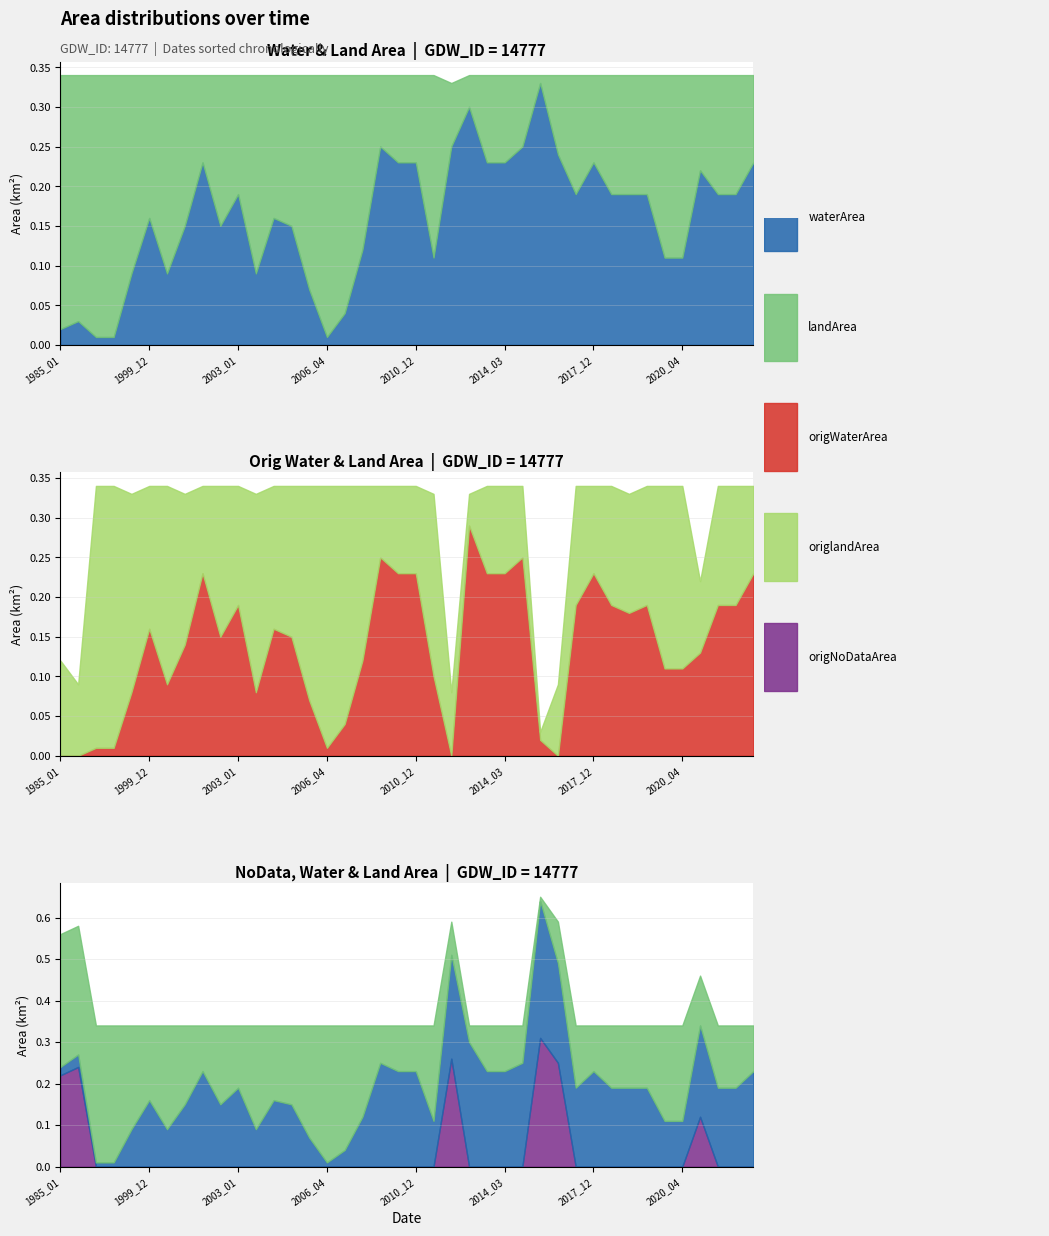

What is the sum of the waterArea values at 2015_04 and 2010_12?

0.4